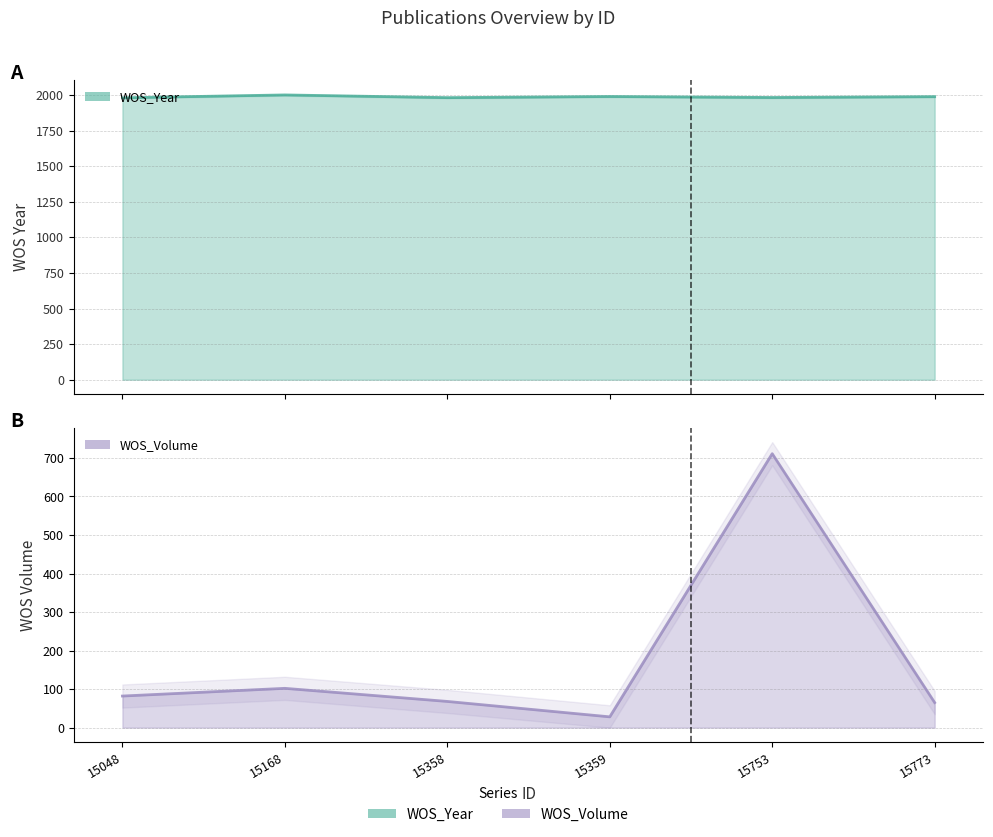

At which category does the chart reach its peak across all series?

15168